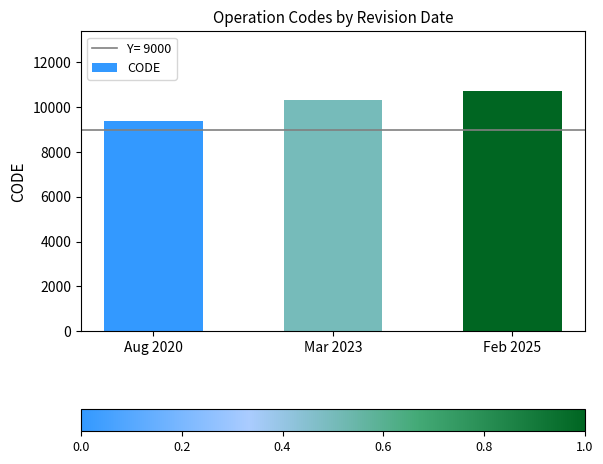

Count the values in the range 9375 to 10707.

3